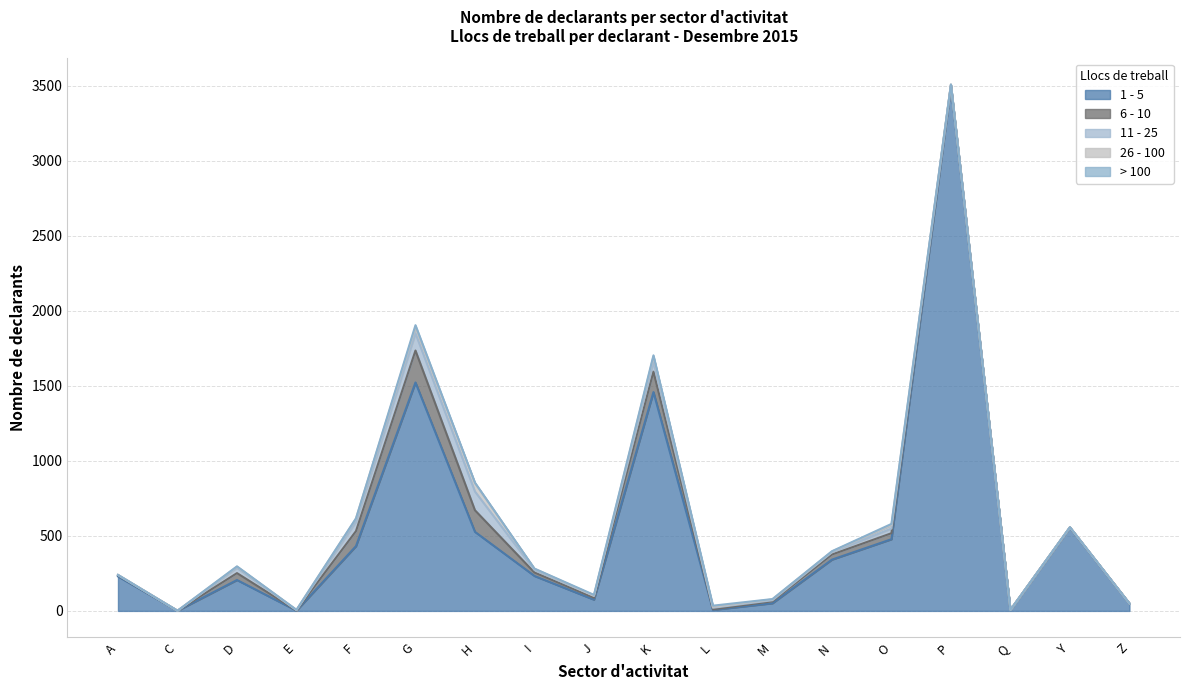

Is it true that 1 - 5 equals 556 at Y?

True